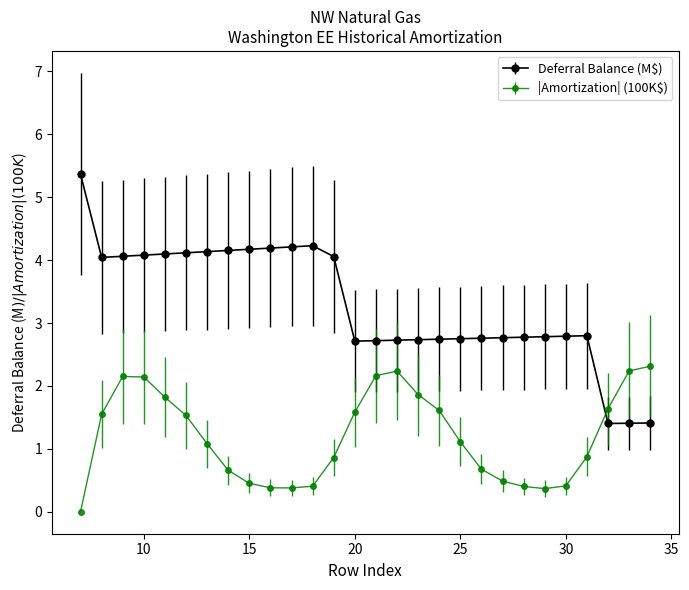

What are all the series names shown in the legend?

Deferral Balance (M$), |Amortization| (100K$)